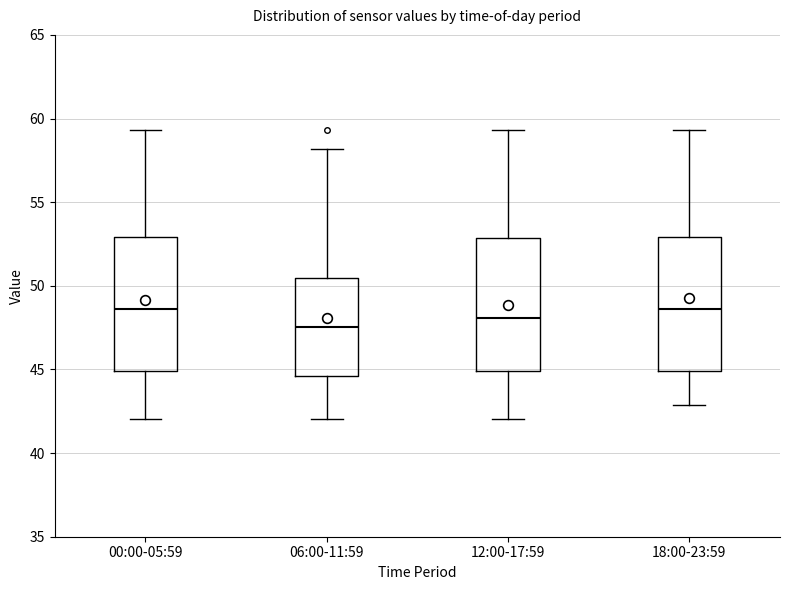

Where does the median line of the box for 00:00-05:59 sit on the y-axis? The values are not printed on the chart, so give them approximately, as read against the axis.

48.5